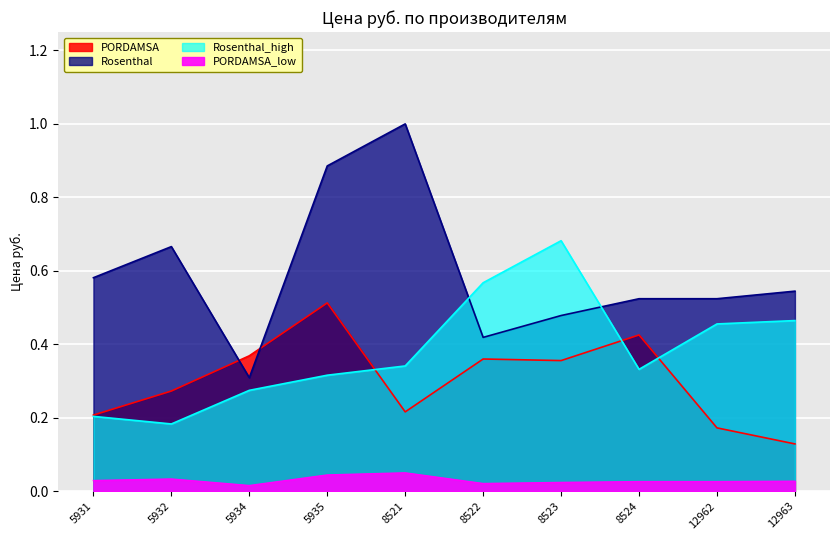

Reading right to left, extract all data points from this chart.

PORDAMSA: 12963=0.1	12962=0.2	8524=0.4	8523=0.4	8522=0.4	8521=0.2	5935=0.5	5934=0.4	5932=0.3	5931=0.2
Rosenthal: 12963=0.5	12962=0.5	8524=0.5	8523=0.5	8522=0.4	8521=1.0	5935=0.9	5934=0.3	5932=0.7	5931=0.6
Rosenthal_high: 12963=0.5	12962=0.5	8524=0.3	8523=0.7	8522=0.6	8521=0.3	5935=0.3	5934=0.3	5932=0.2	5931=0.2